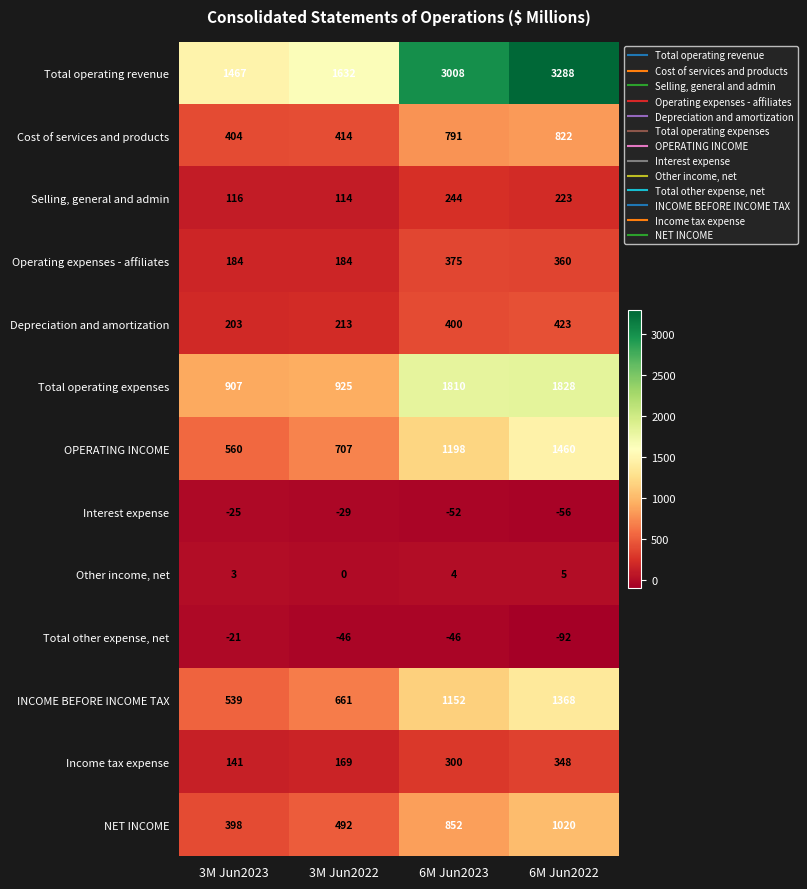

Read the Other income, net value at 6M Jun2023.

4